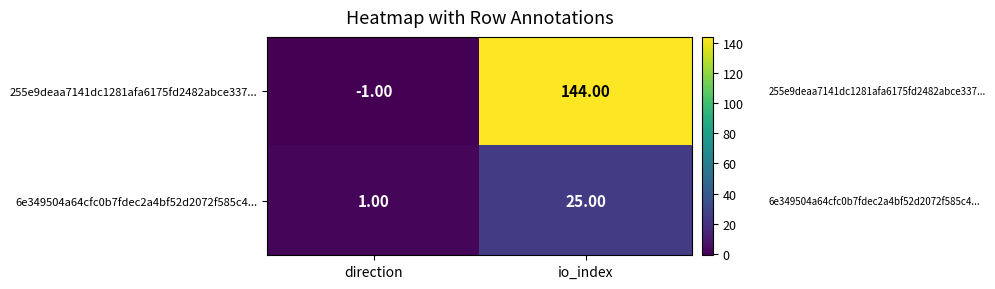

Which series changed the most between direction and io_index?

255e9deaa7141dc1281afa6175fd2482abce337...